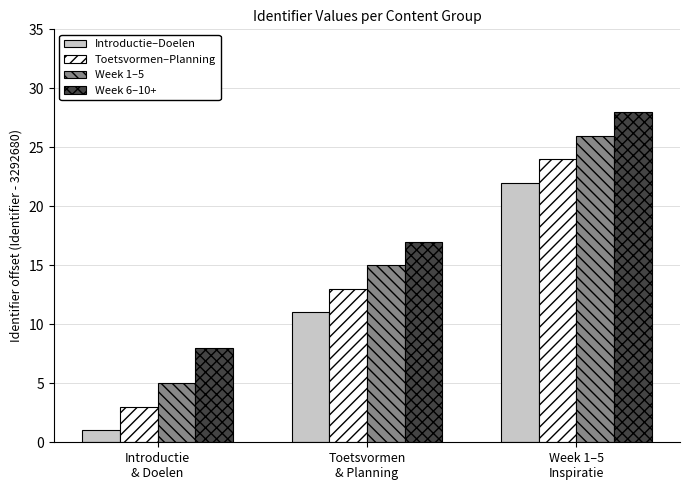

How many Week 1–5 values are between 5 and 26?

3